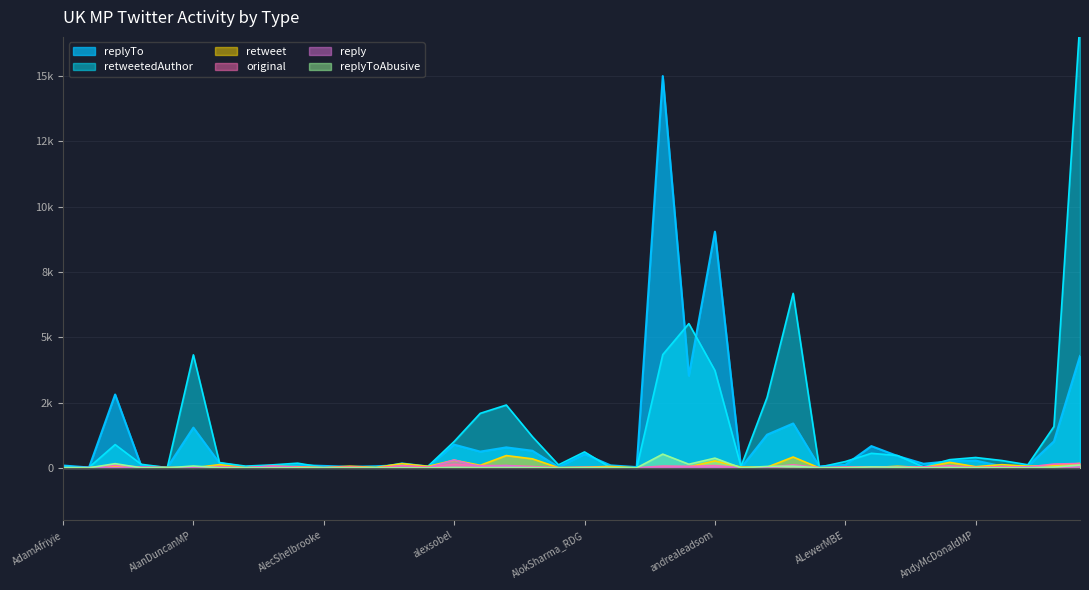

What is the label of the 27th point from the left?

AndrewBowieMP